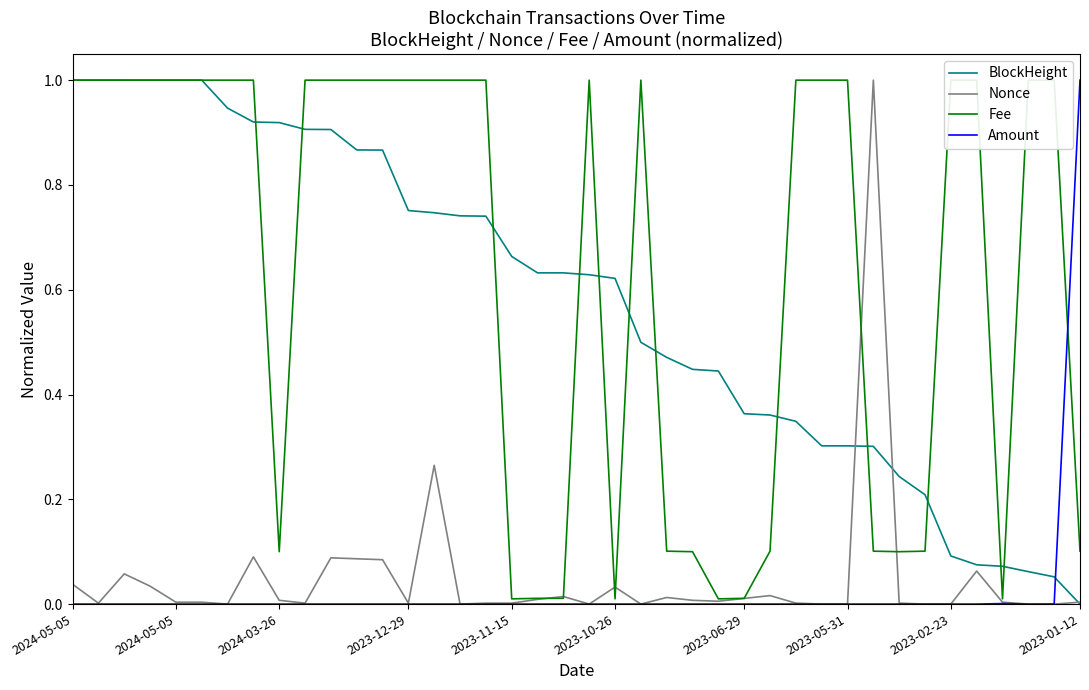

How many series are shown in this chart?

4